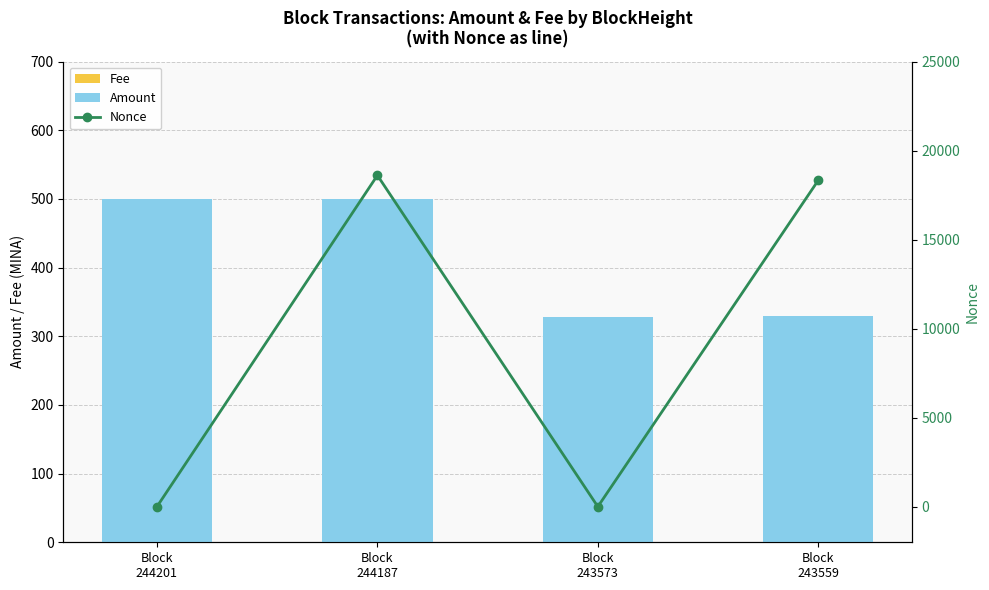

Which label corresponds to the largest value in the chart?

Block
244187